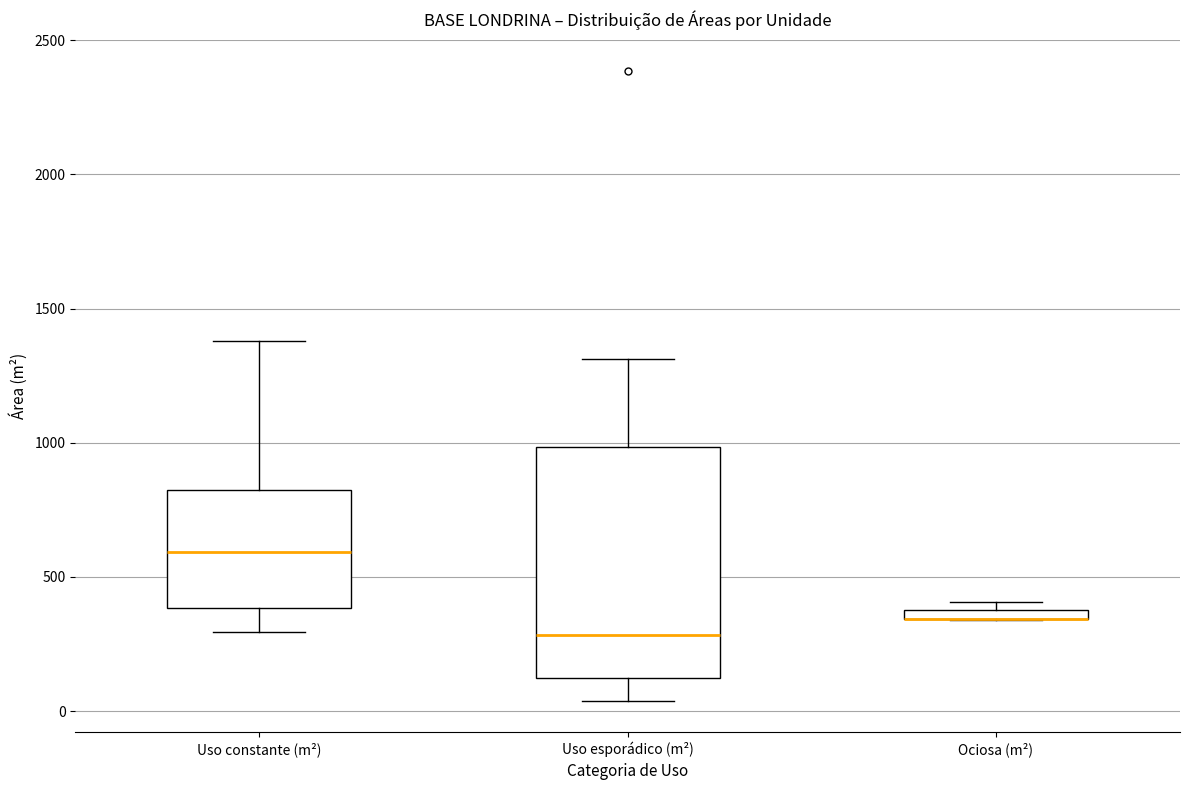

Comparing the boxes themselves (not the whiskers), which one is the tallest?

Uso esporádico (m²)